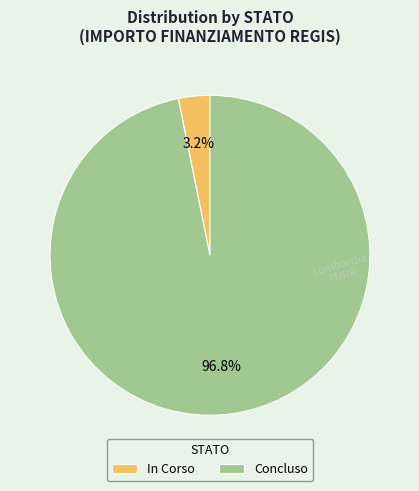

Which category has the smallest portion of the pie?

In Corso